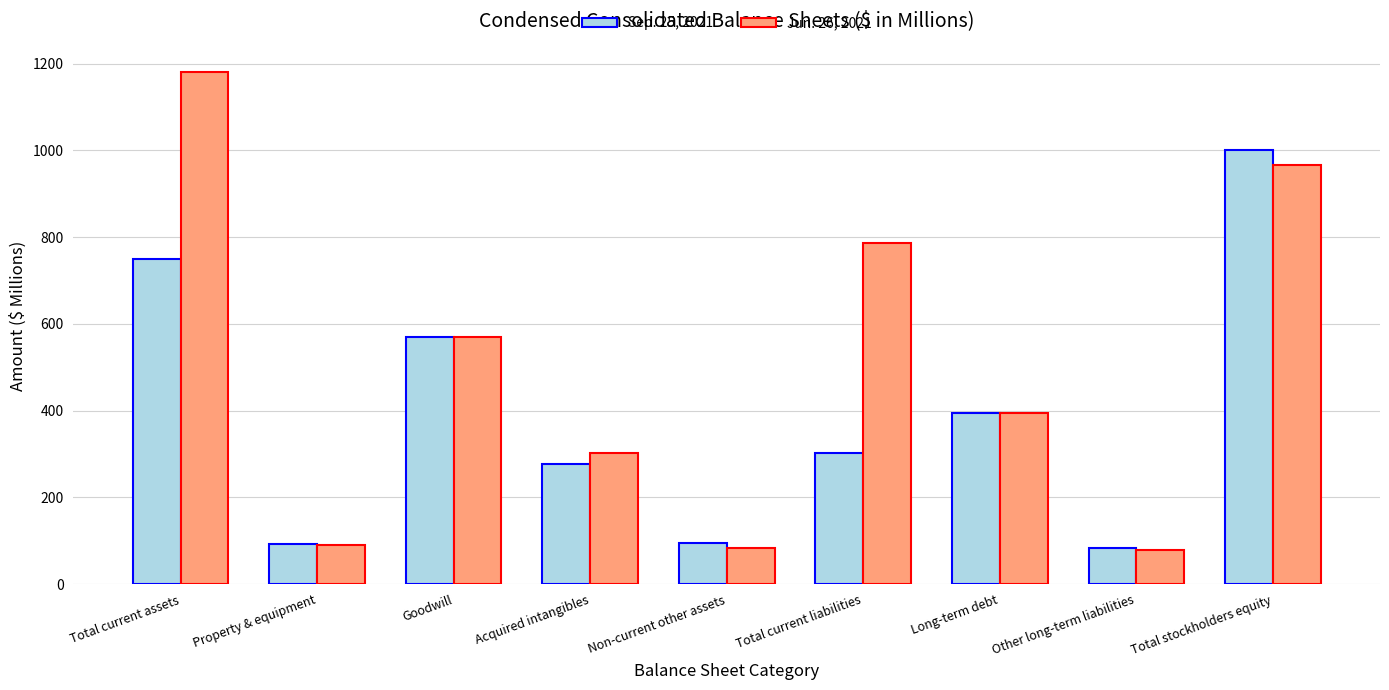

Rank the series by their maximum value, from highest to lowest.

Jun. 26, 2021, Sep. 25, 2021